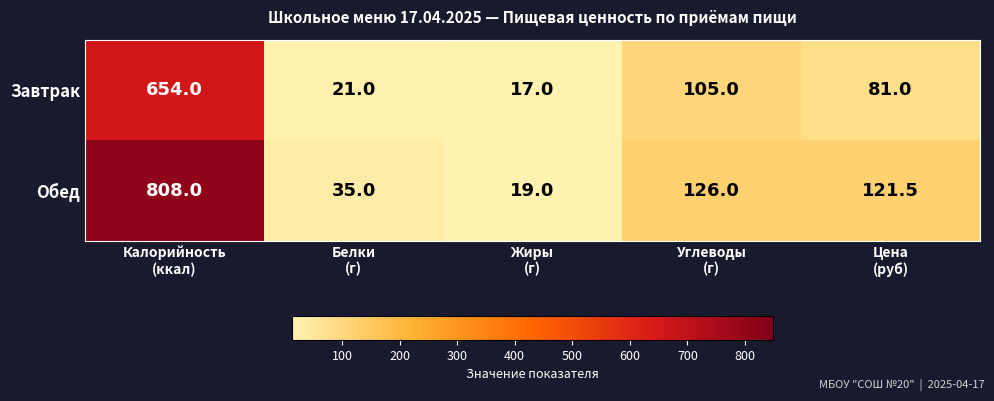

Reading left to right, transcribe all the data shown in this chart.

Завтрак: 654.0	21.0	17.0	105.0	81.0
Обед: 808.0	35.0	19.0	126.0	121.5